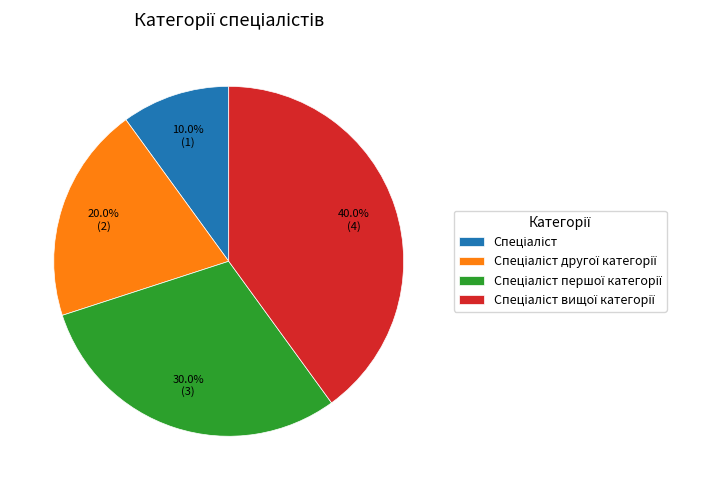

Does any single category account for the majority?

No